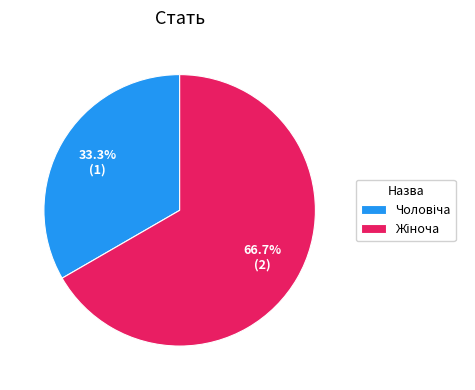

Count the number of slices in the pie.

2